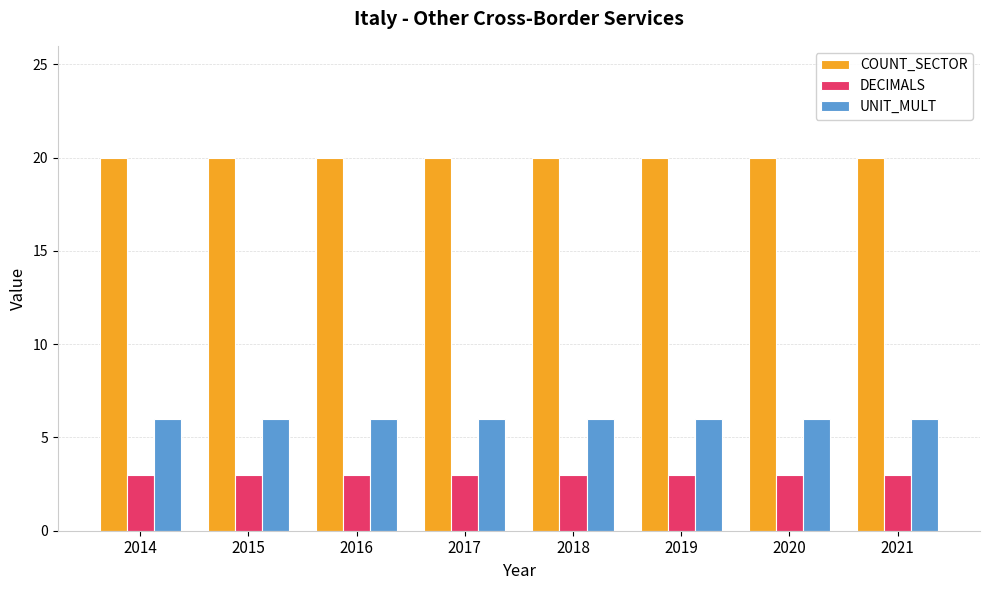

Which series has the largest total across all categories?

COUNT_SECTOR